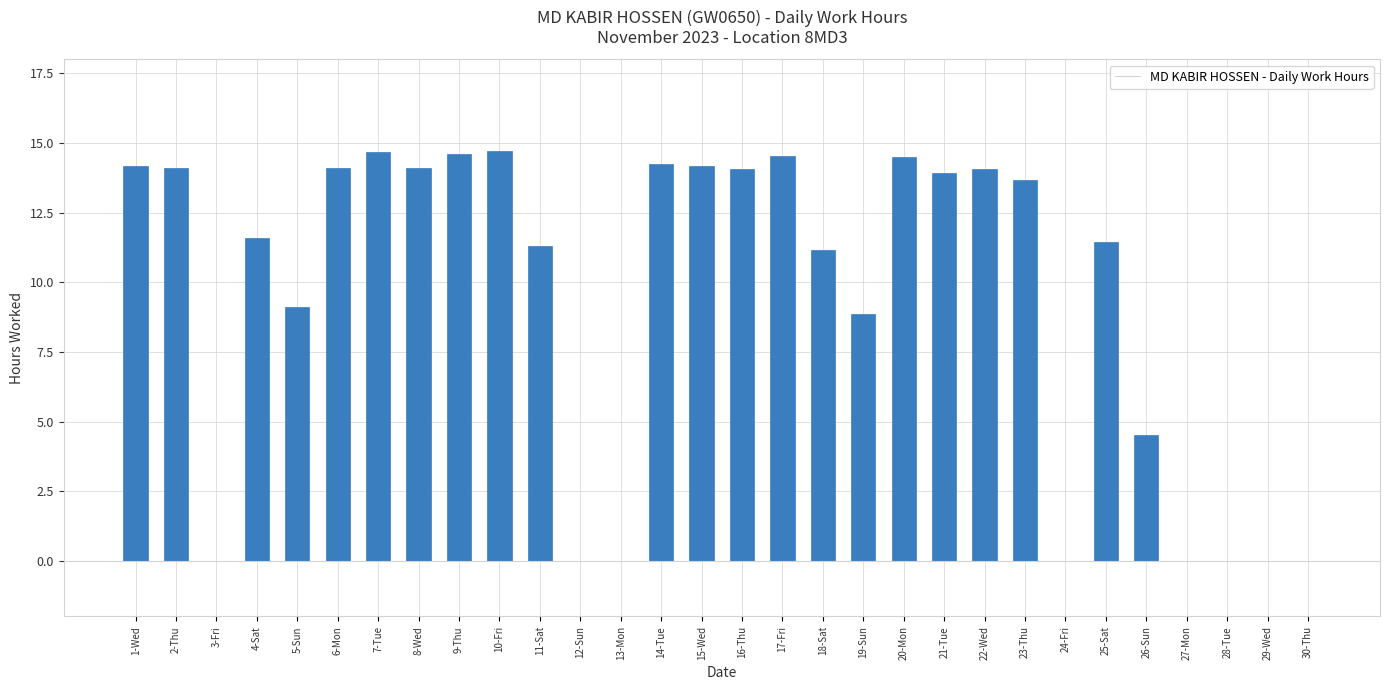

Is it true that the value at 1-Wed is 14.2?

True